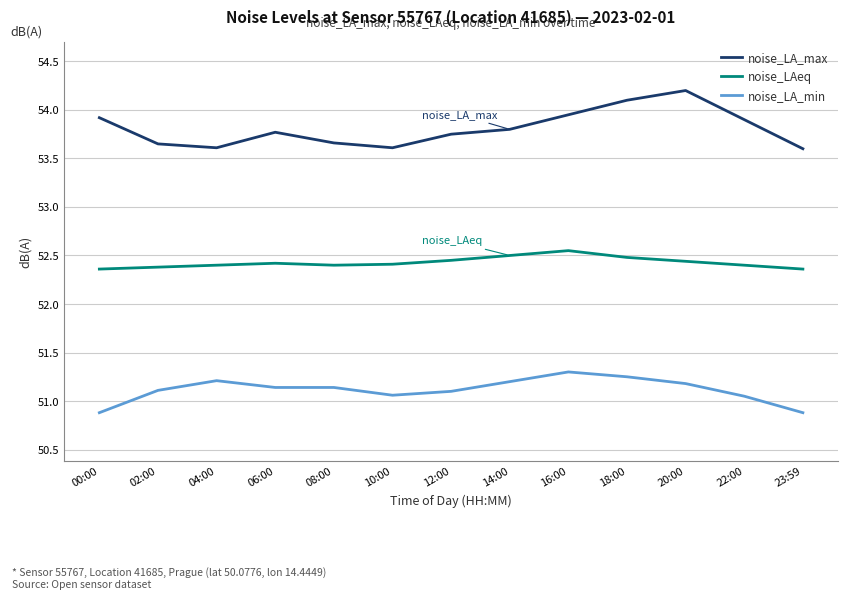

Between 06:00 and 08:00, which series saw the biggest shift?

noise_LA_max